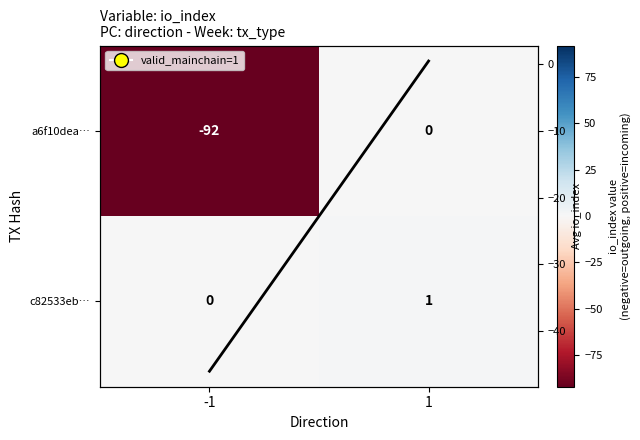

Where is a6f10dea… nearest to the value -46?

-1